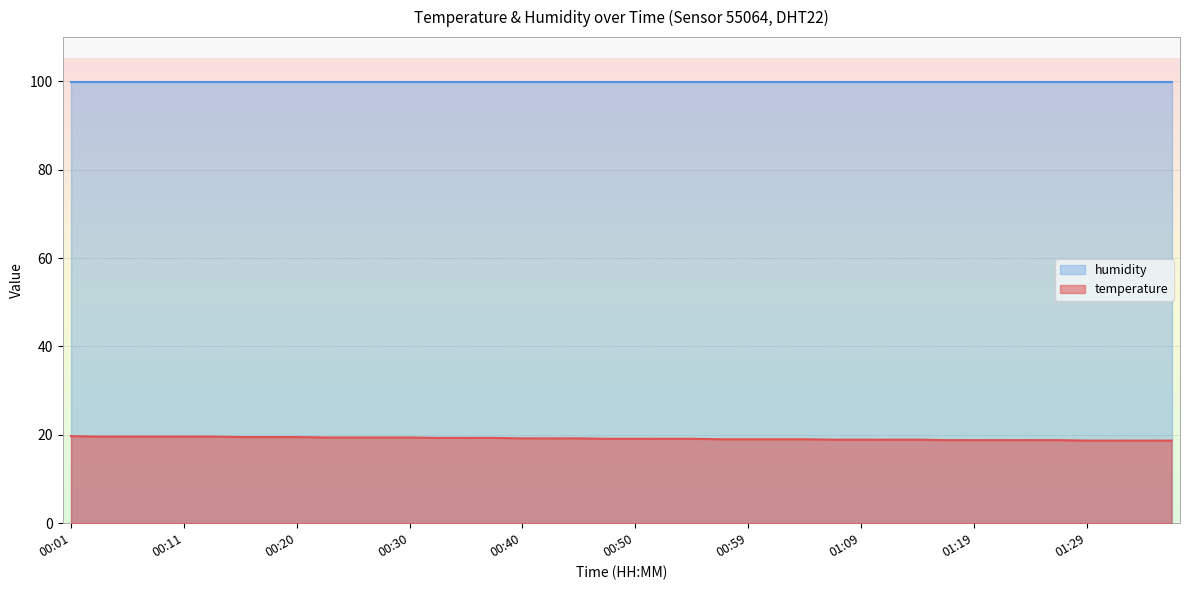

Which series has the largest total across all categories?

humidity